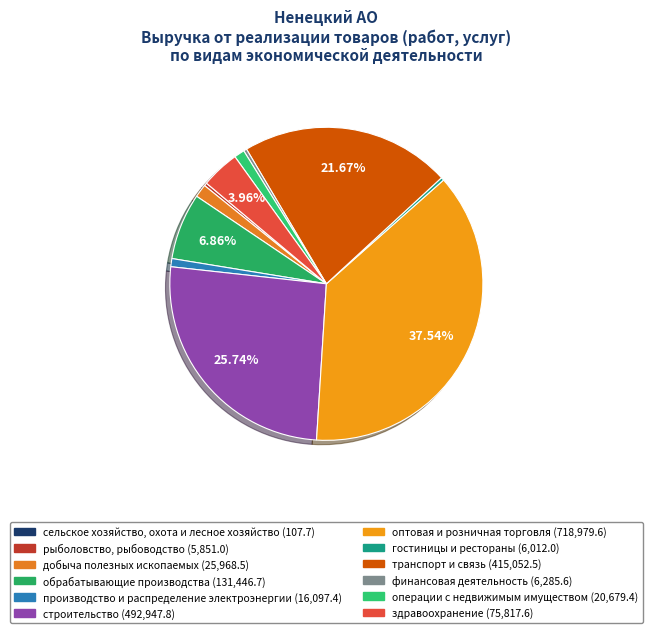

How many slices are in this pie chart?

12